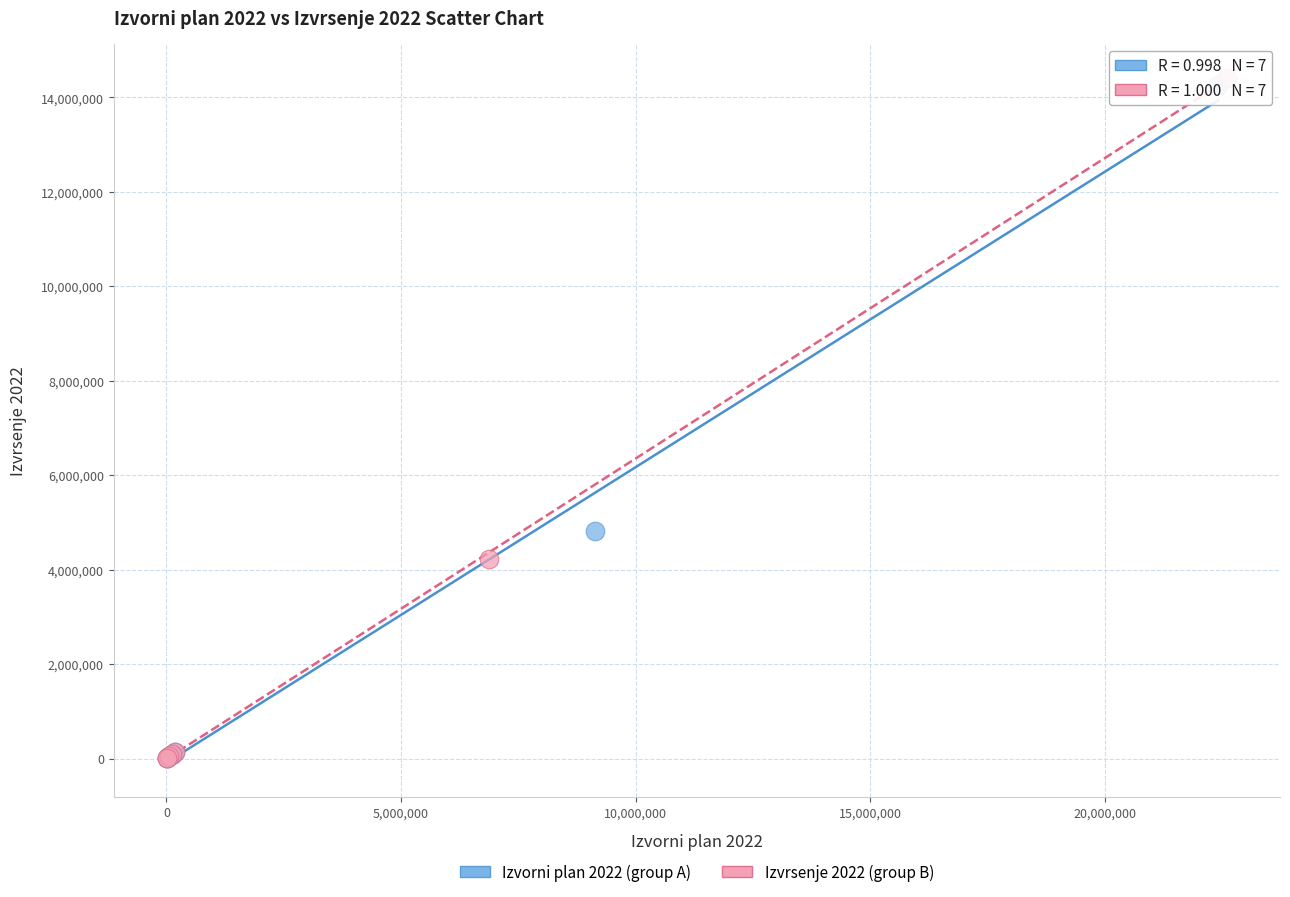

What are all the series names shown in the legend?

Izvorni plan 2022 (group A), Izvrsenje 2022 (group B)